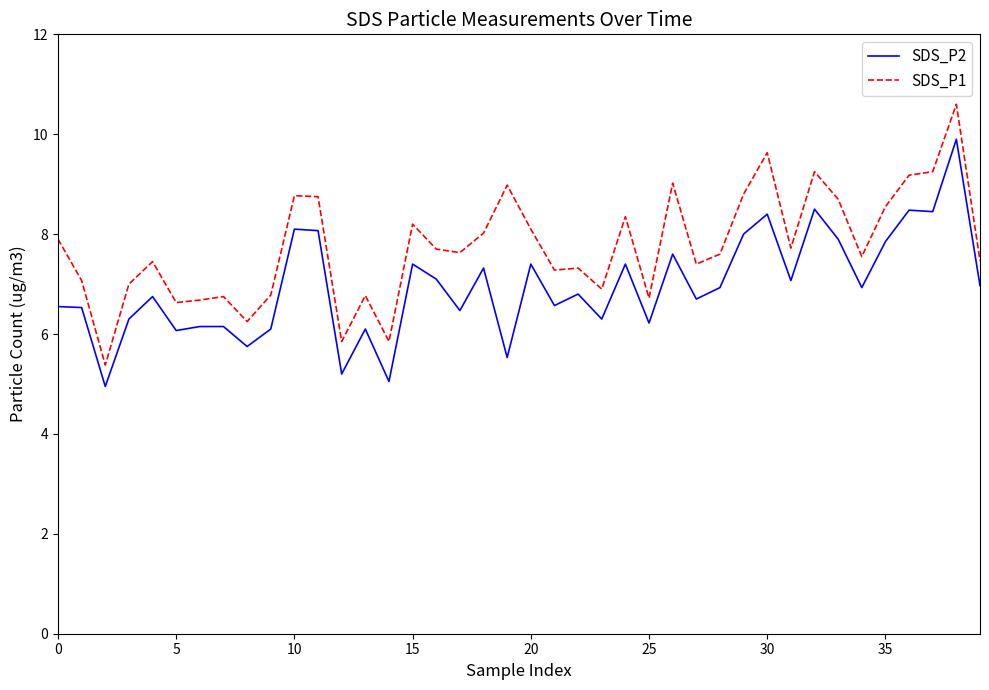

Which series has the largest total across all categories?

SDS_P1